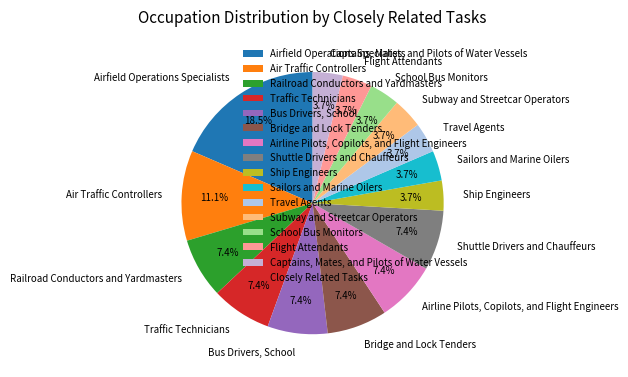

Which slice is the largest?

Airfield Operations Specialists